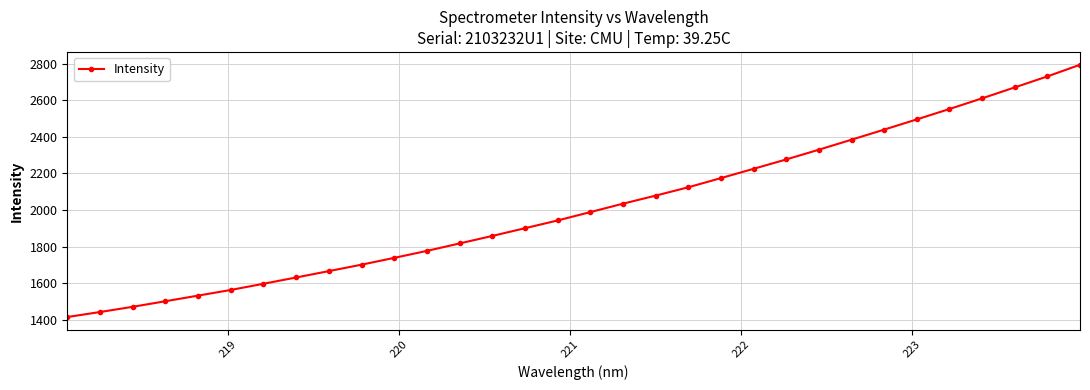

What is the minimum value shown in the chart?

1415.6